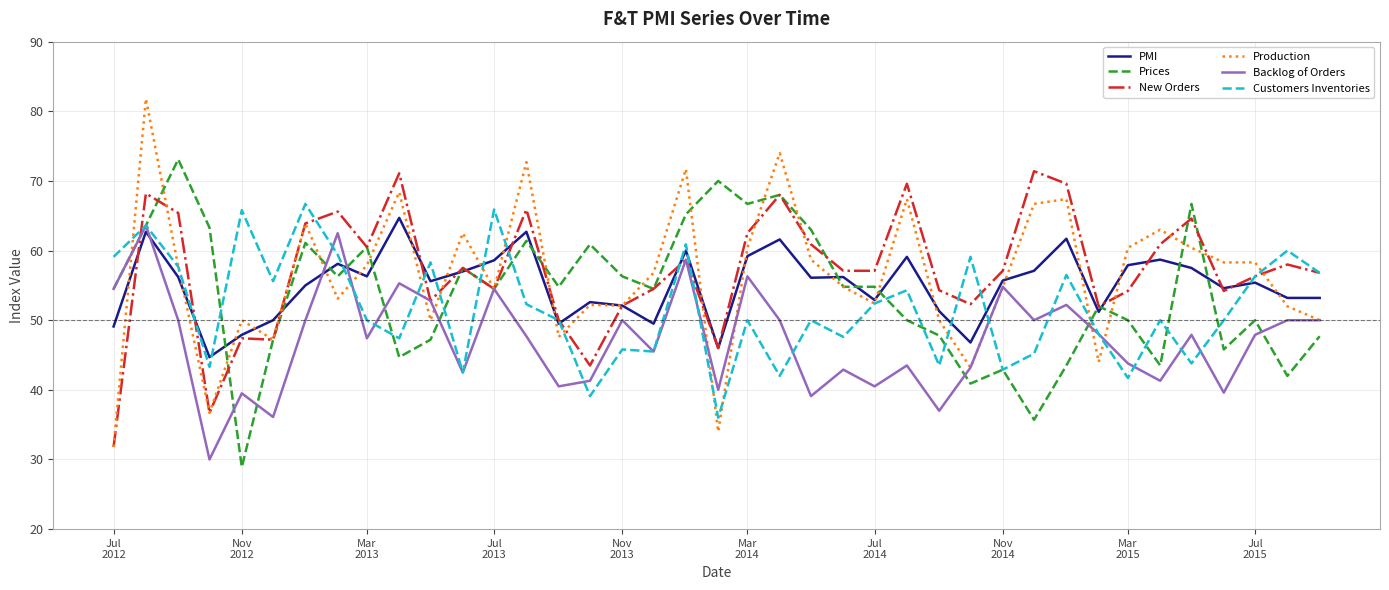

Which series has the largest range (max minus min)?

Production